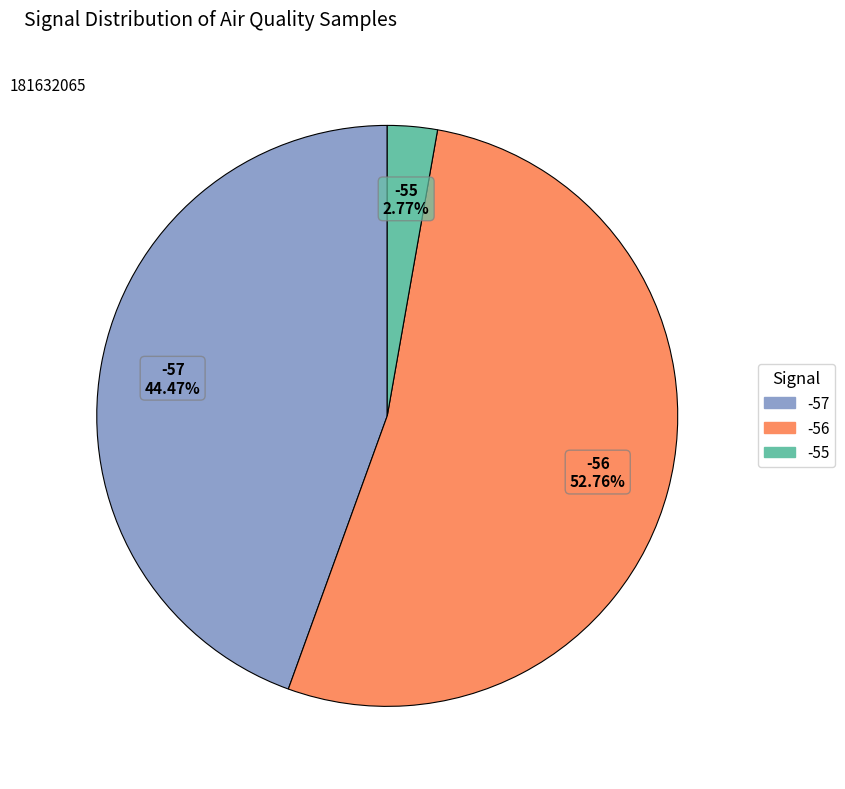

Is there a majority slice in this chart?

Yes